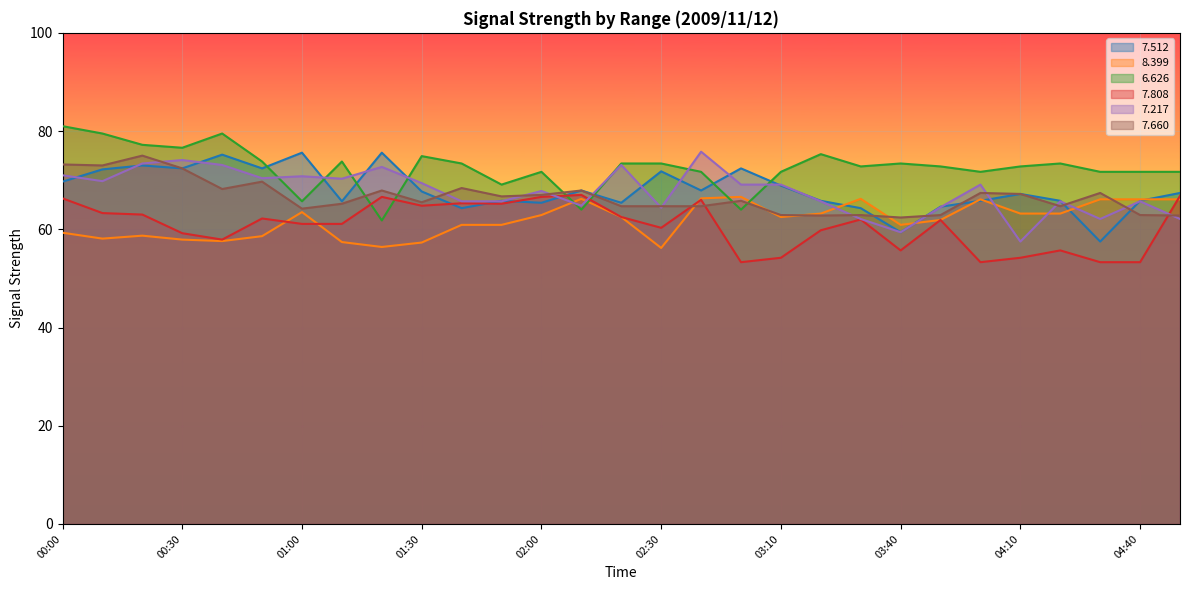

What is the label of the 29th point from the left?

04:50